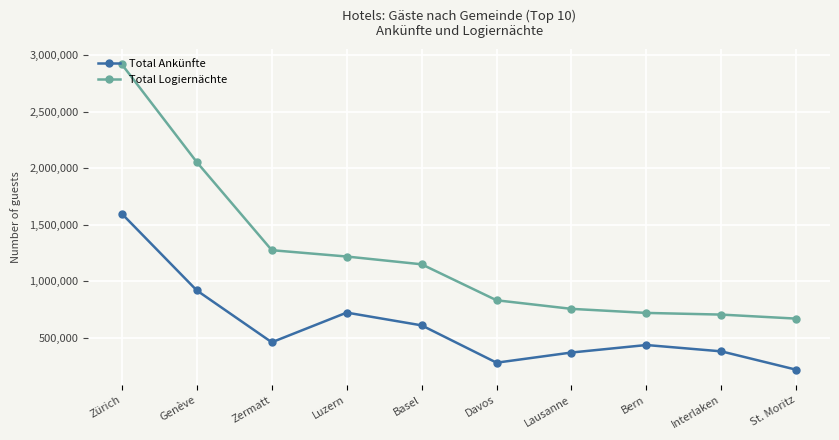

What are all the series names shown in the legend?

Total Ankünfte, Total Logiernächte